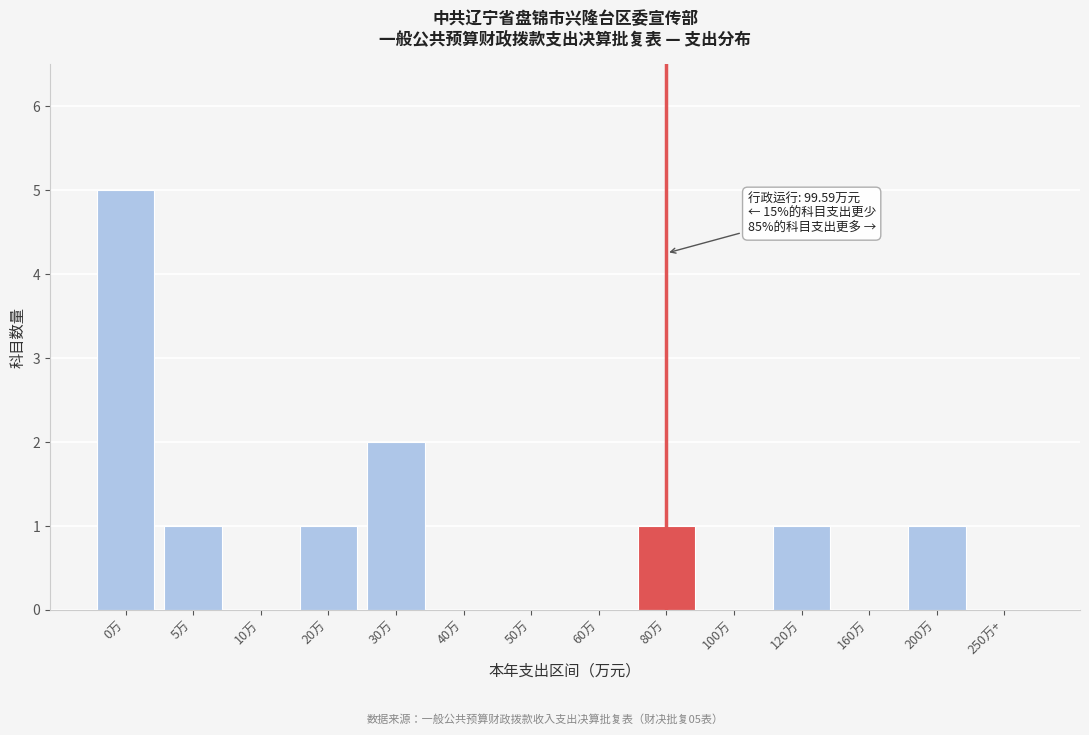

Reading left to right, what are all the values shown in this chart?

0万=5	5万=1	10万=0	20万=1	30万=2	40万=0	50万=0	60万=0	80万=1	100万=0	120万=1	160万=0	200万=1	250万+=0